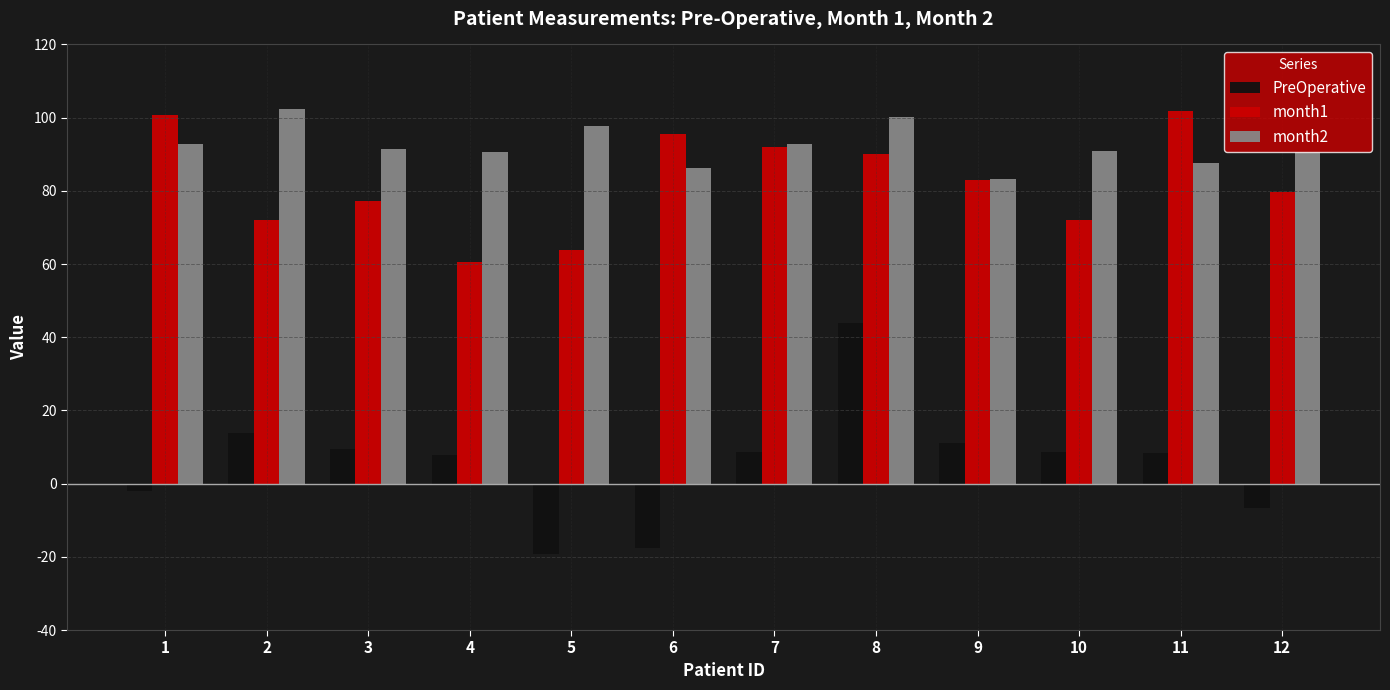

What is the difference between the highest and lowest values at 7?

84.2